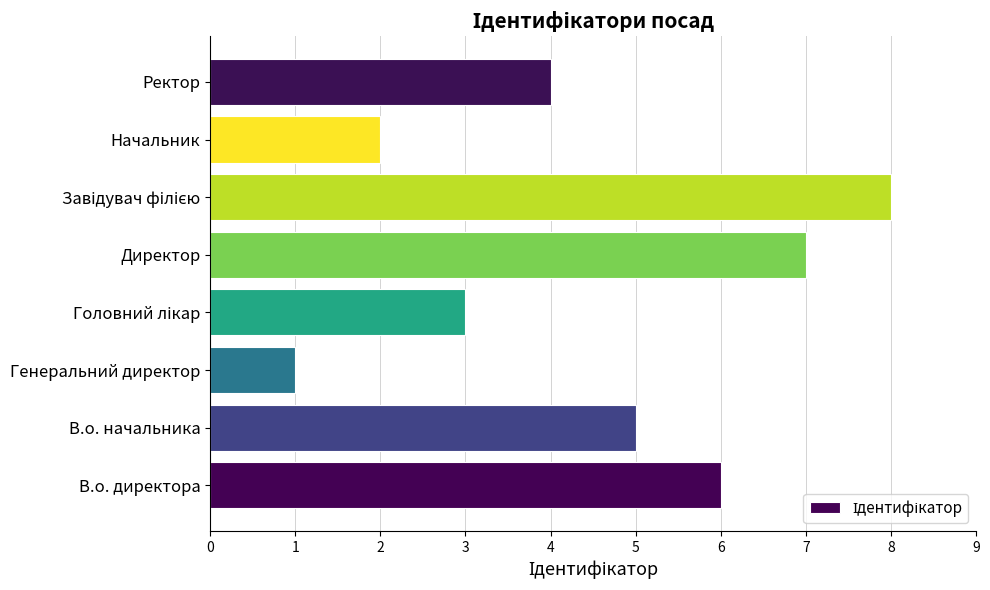

What is the difference between the maximum and minimum values?

7